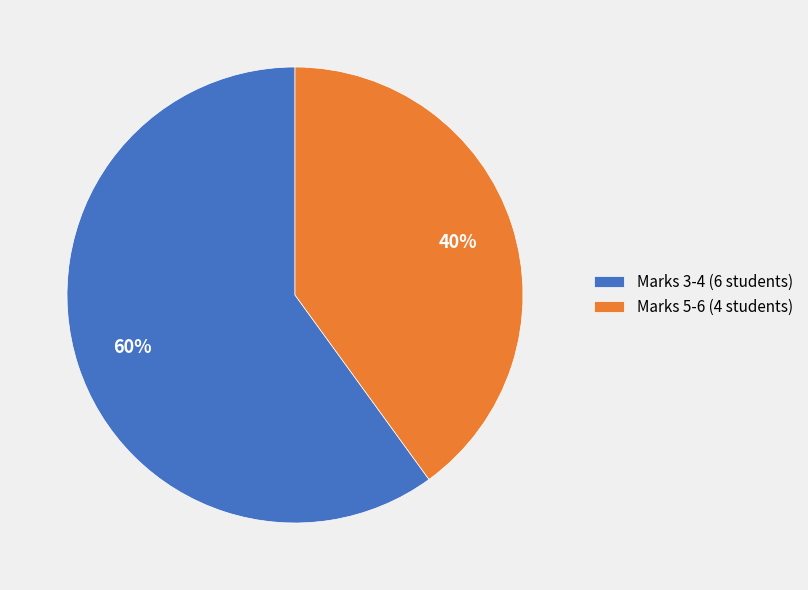

To the nearest percent, what percentage of the pie is Marks 3-4 (6 students)?

60%